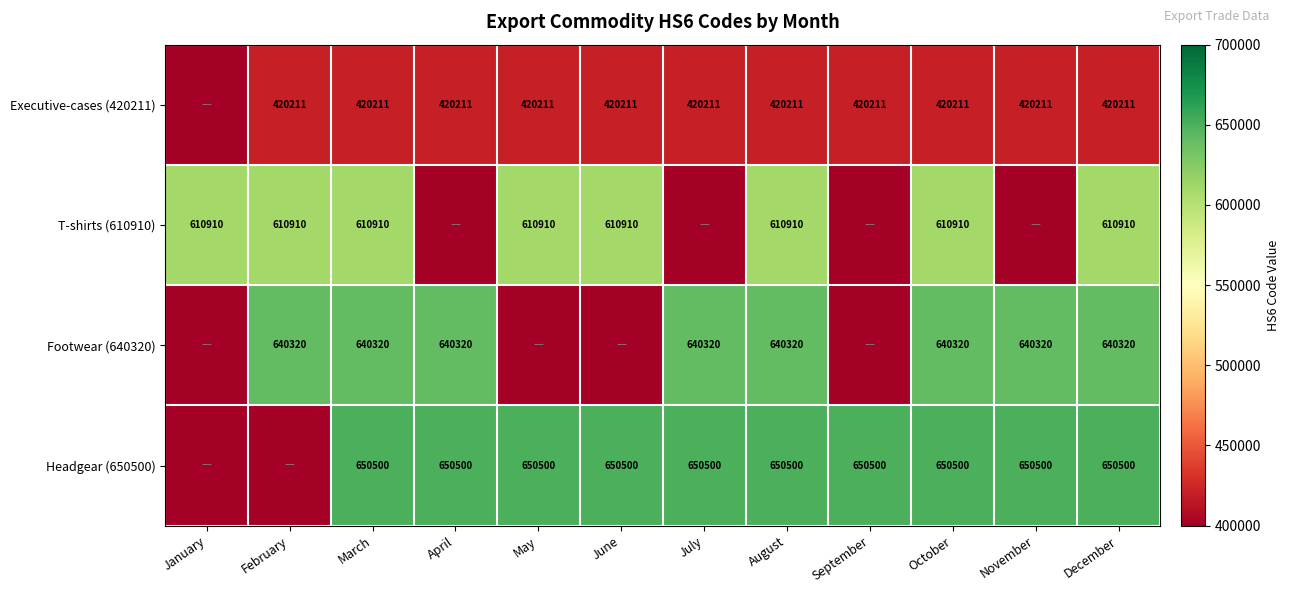

At March, list the series in order from largest to smallest.

Headgear (650500), Footwear (640320), T-shirts (610910), Executive-cases (420211)